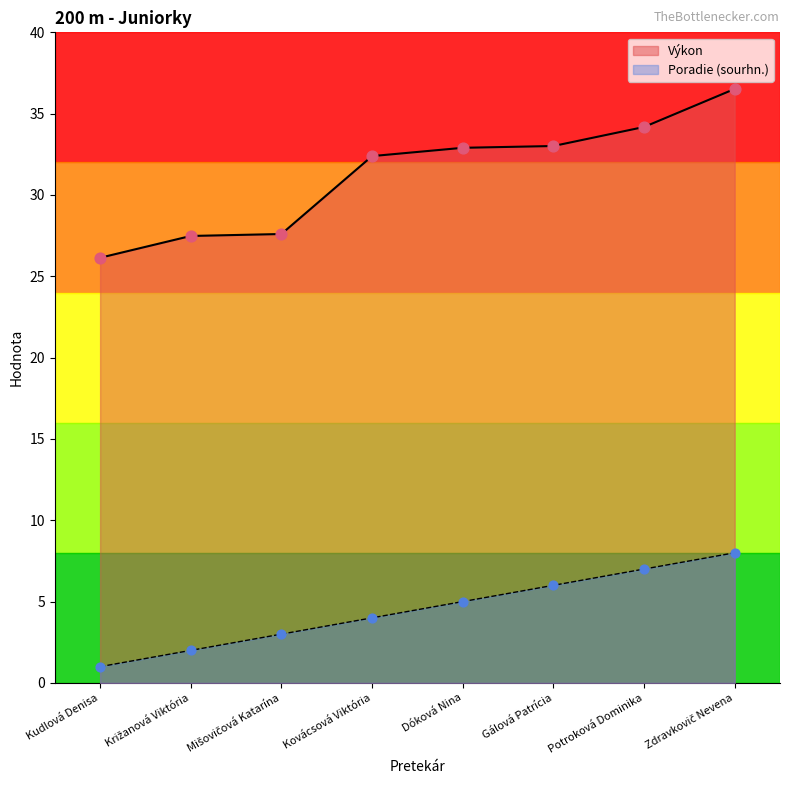

Which series has the largest Y range (max minus min)?

Výkon